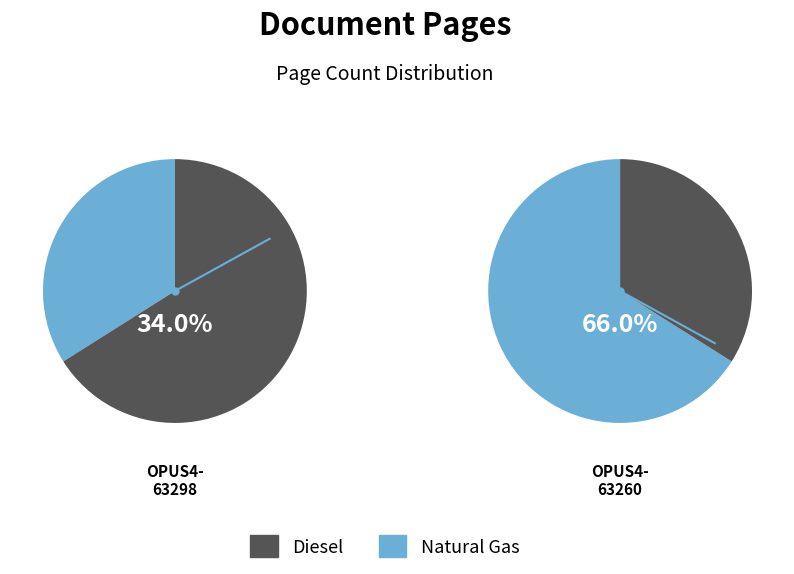

The OPUS4-63298 slice represents 40% of the pie. True or false?

False